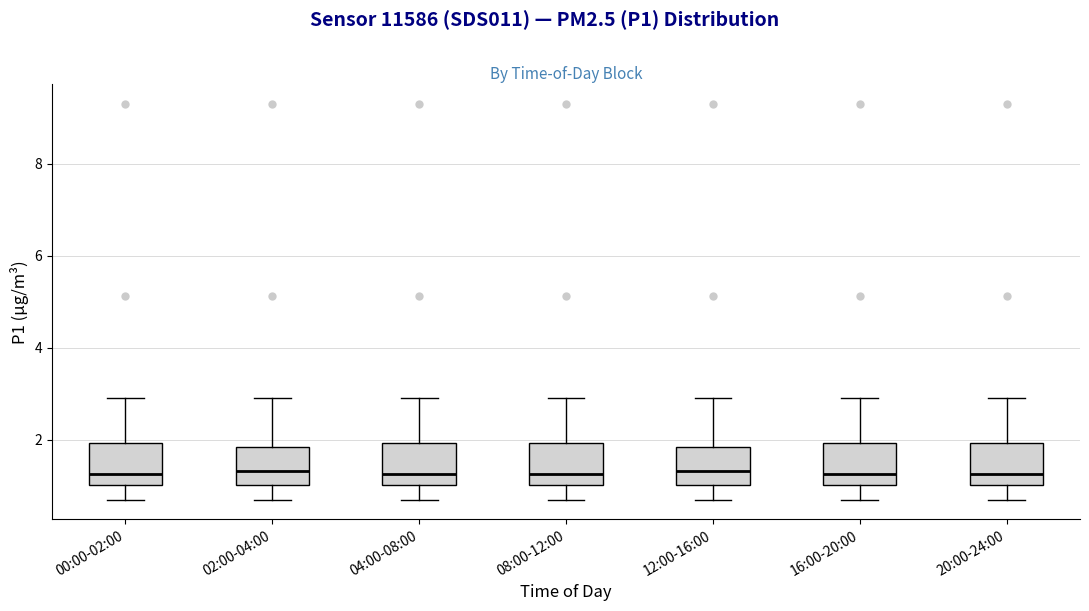

Reading left to right, transcribe this box plot: for each box, give where its median line is, the range the box spans, and where its two whiskers end, as read against the y-axis. The values are not printed on the chart, so give them approximately, as read against the axis.

00:00-02:00: median 1.2, box 1.0 to 2.0, whiskers 0.8 to 3.0
02:00-04:00: median 1.4, box 1.0 to 1.8, whiskers 0.8 to 3.0
04:00-08:00: median 1.2, box 1.0 to 2.0, whiskers 0.8 to 3.0
08:00-12:00: median 1.2, box 1.0 to 2.0, whiskers 0.8 to 3.0
12:00-16:00: median 1.4, box 1.0 to 1.8, whiskers 0.8 to 3.0
16:00-20:00: median 1.2, box 1.0 to 2.0, whiskers 0.8 to 3.0
20:00-24:00: median 1.2, box 1.0 to 2.0, whiskers 0.8 to 3.0